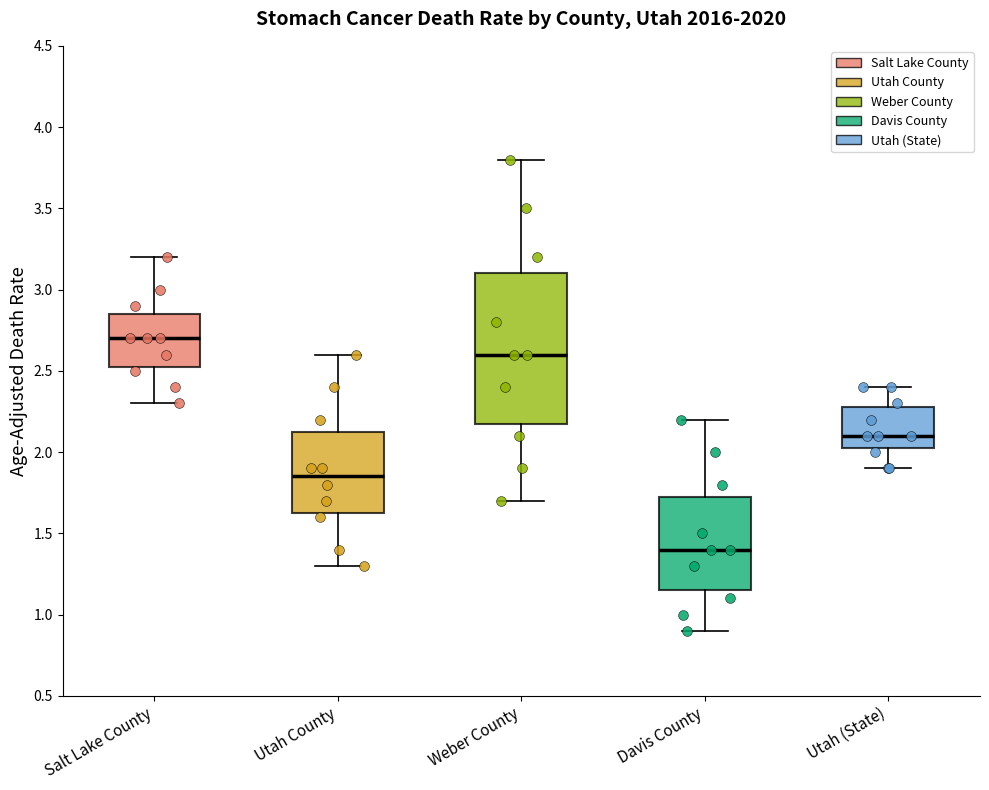

Which box's median line is the lowest?

Davis County